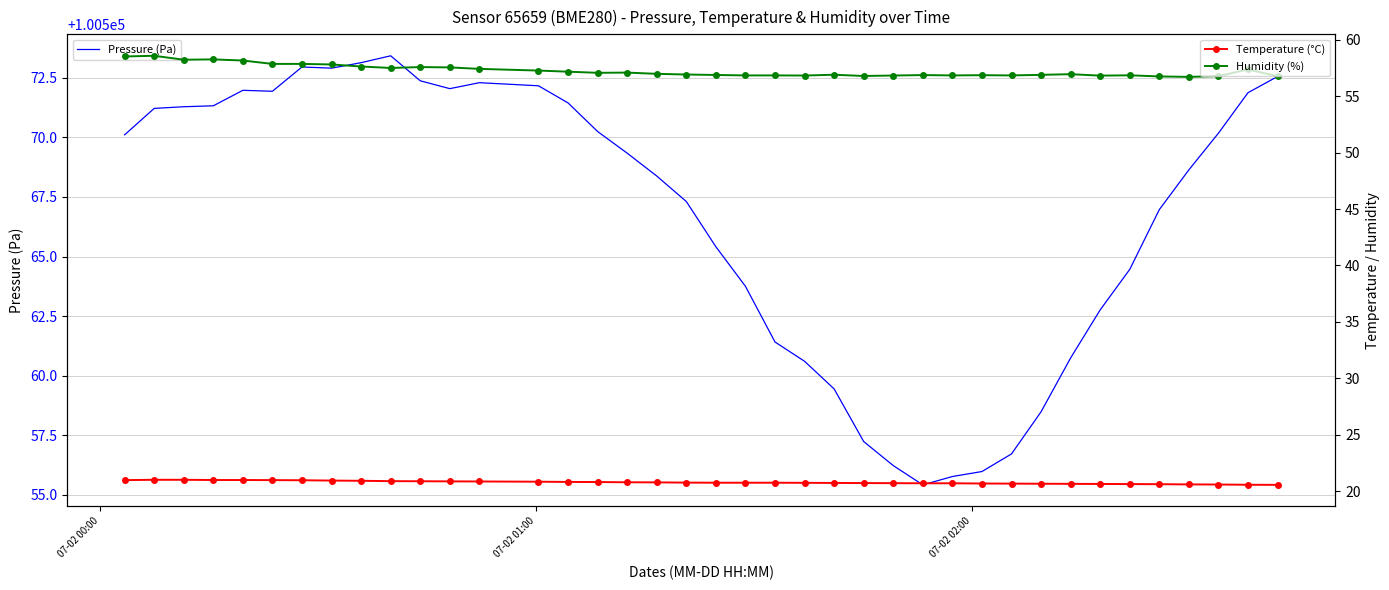

How many series are shown in this chart?

3